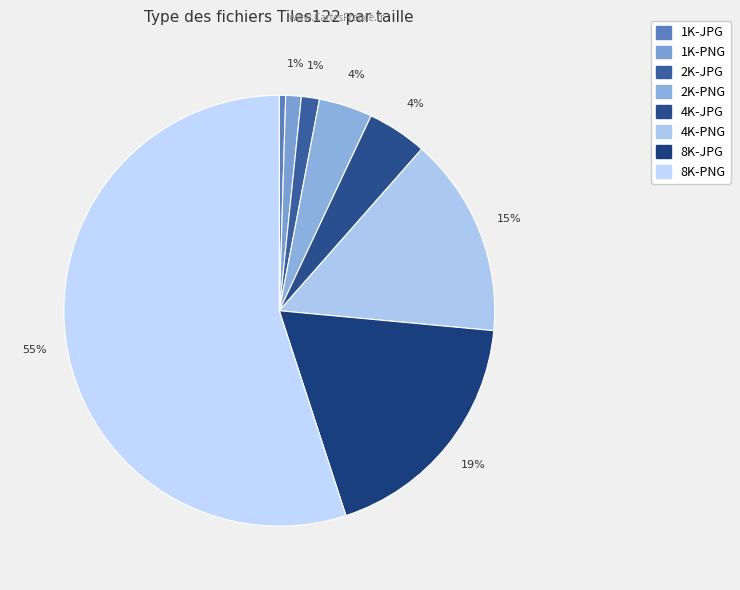

What is the ratio of the value at 8K-PNG to the value at 4K-JPG?

12.3